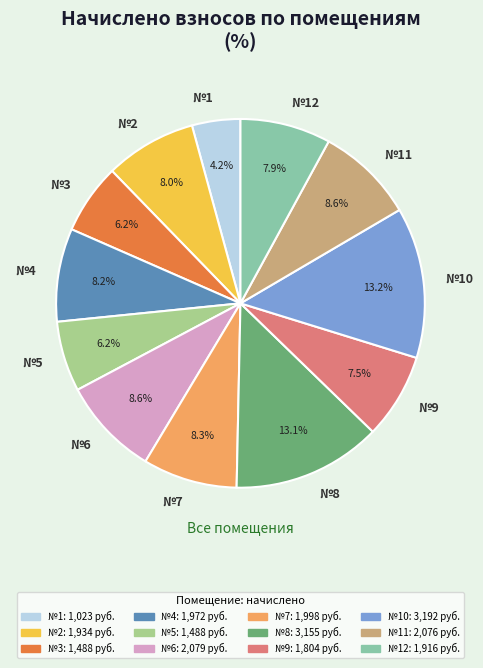

Is there a majority slice in this chart?

No